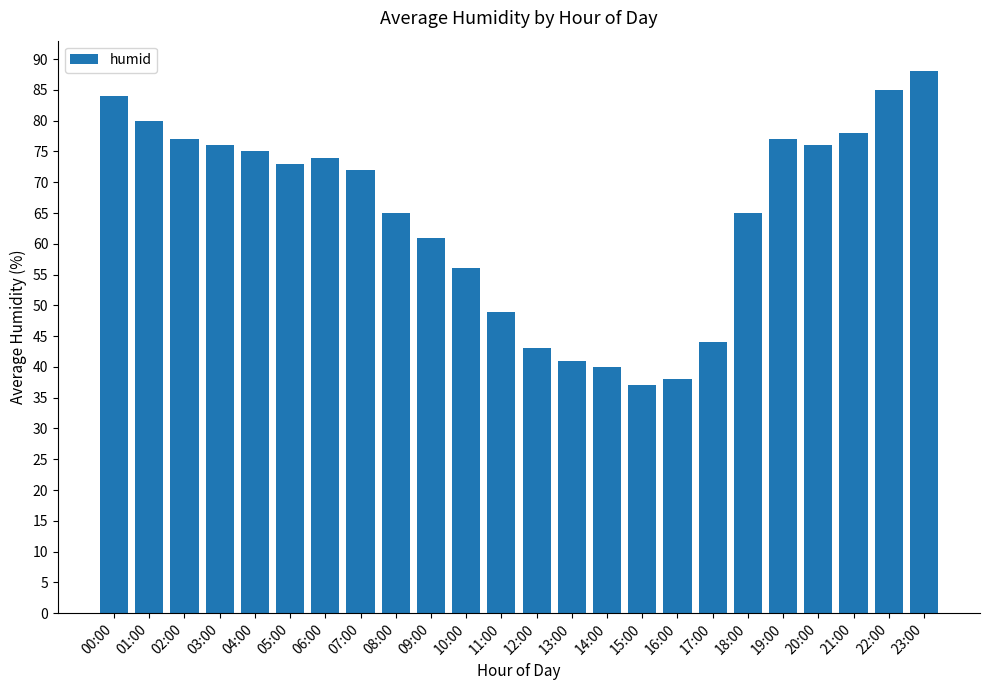

Which has a higher value, 17:00 or 04:00?

04:00